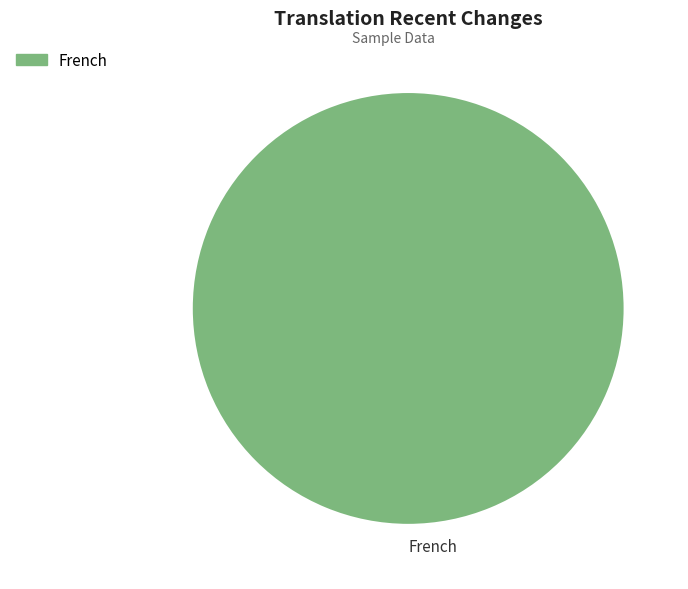

Is there any slice that represents more than half of the pie?

Yes